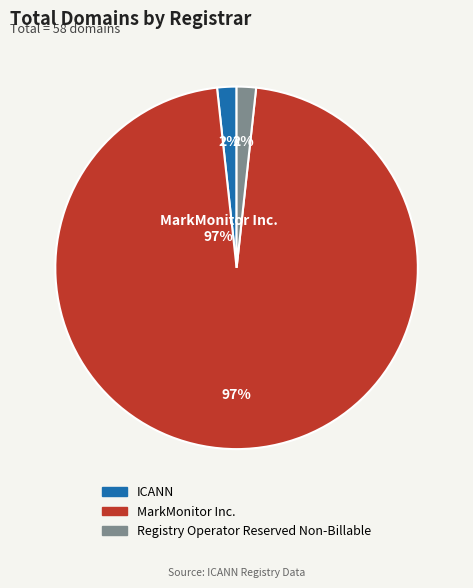

Is the sum of ICANN and MarkMonitor Inc. greater than half?

Yes